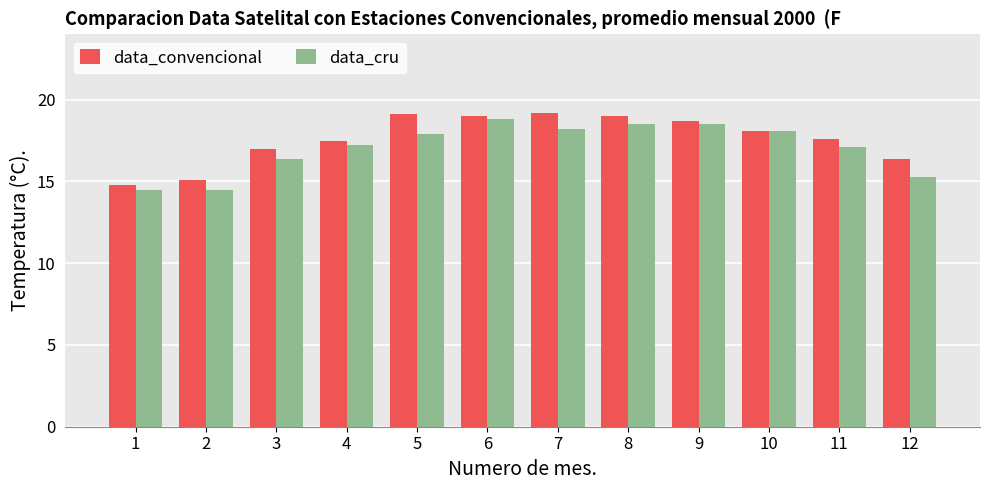

What is the spread (max minus min) of values at 8?

0.5